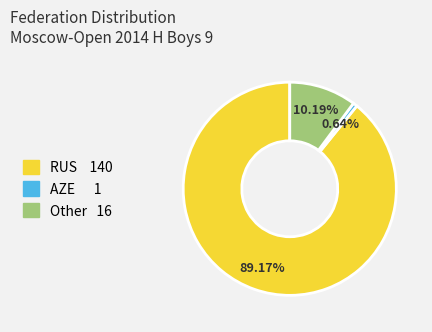

Approximately how many times larger is the value at Other compared to RUS?

0.1